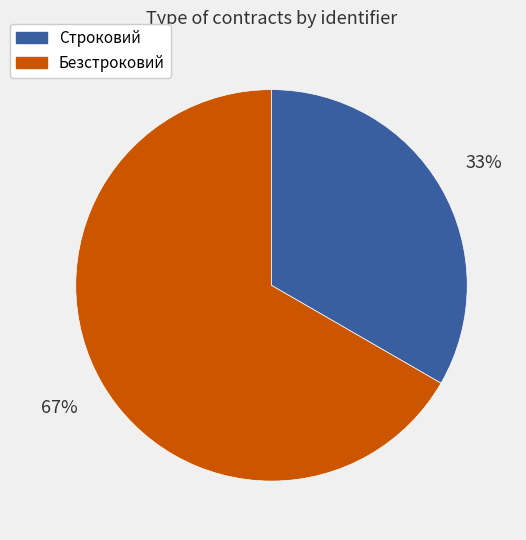

True or false: Безстроковий accounts for 55% of the total.

False